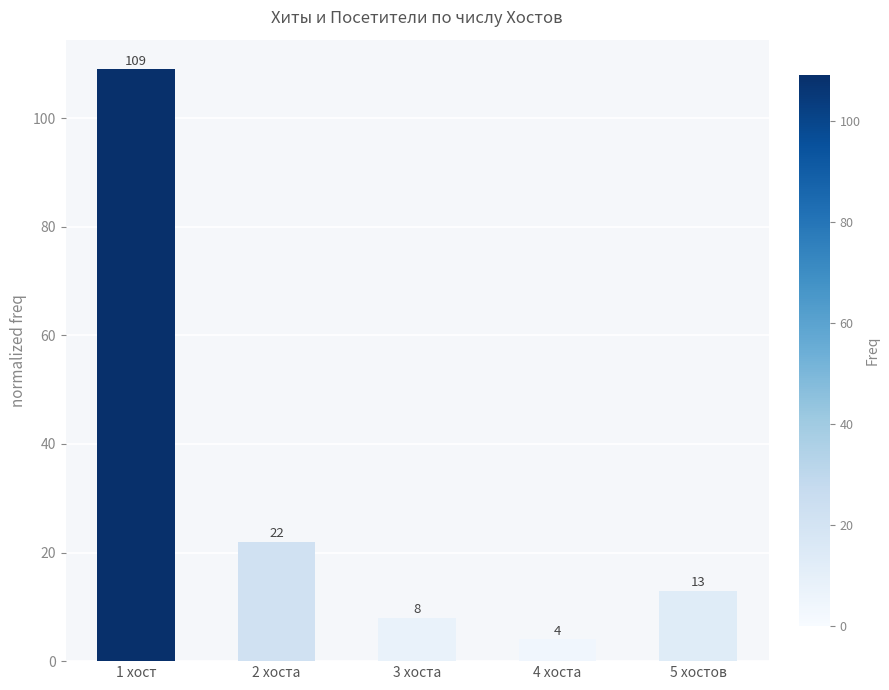

The chart shows a value of 109 at 1 хост. True or false?

True